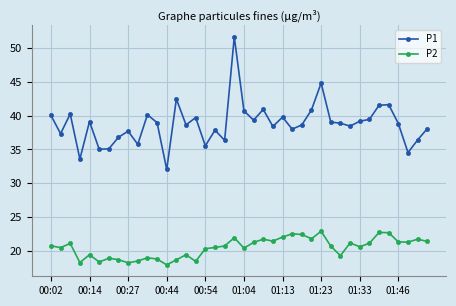

List the series in order of their overall mean, highest first.

P1, P2